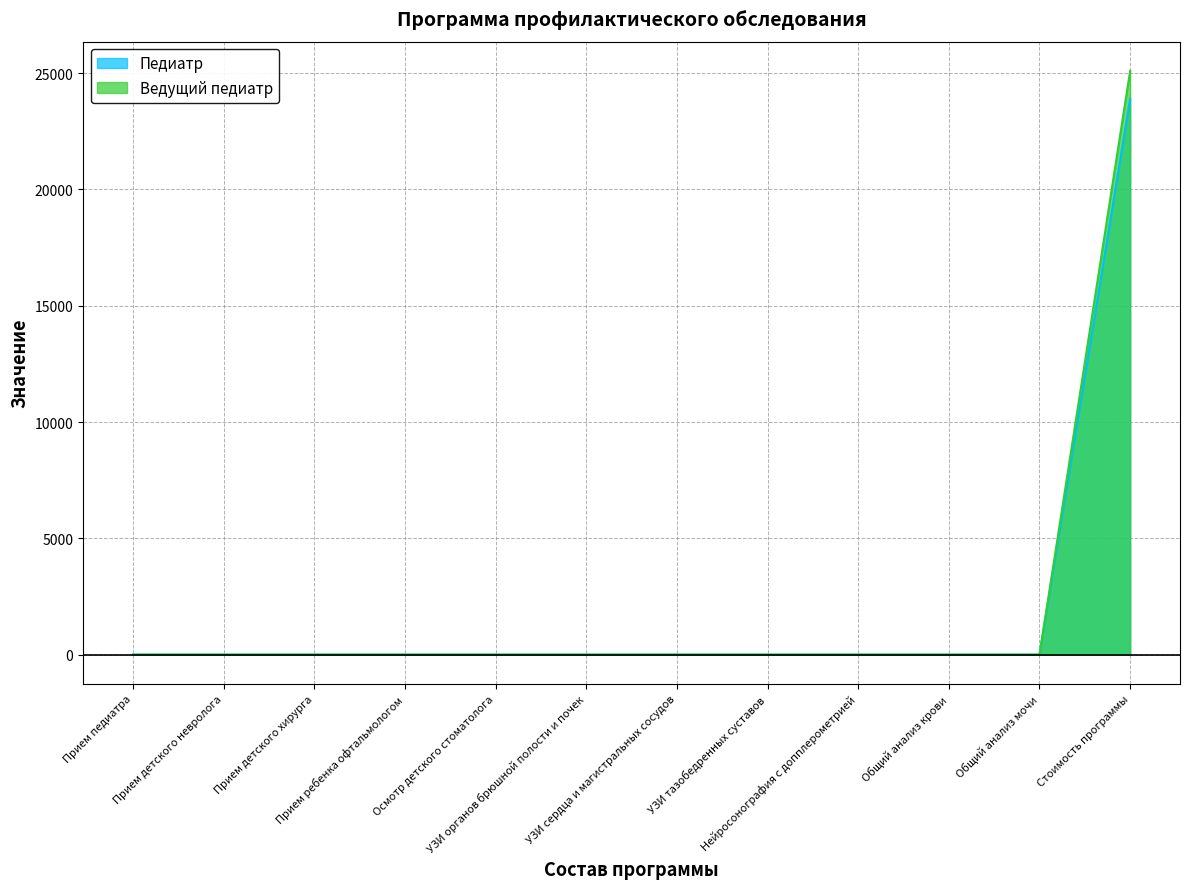

How many lines are shown in the chart?

2